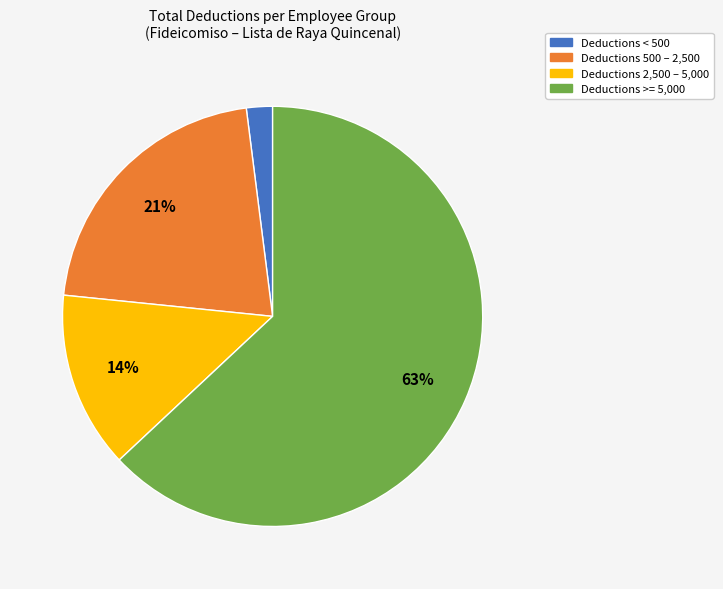

To the nearest percent, what is the difference between the largest and smallest slice percentages?

61%